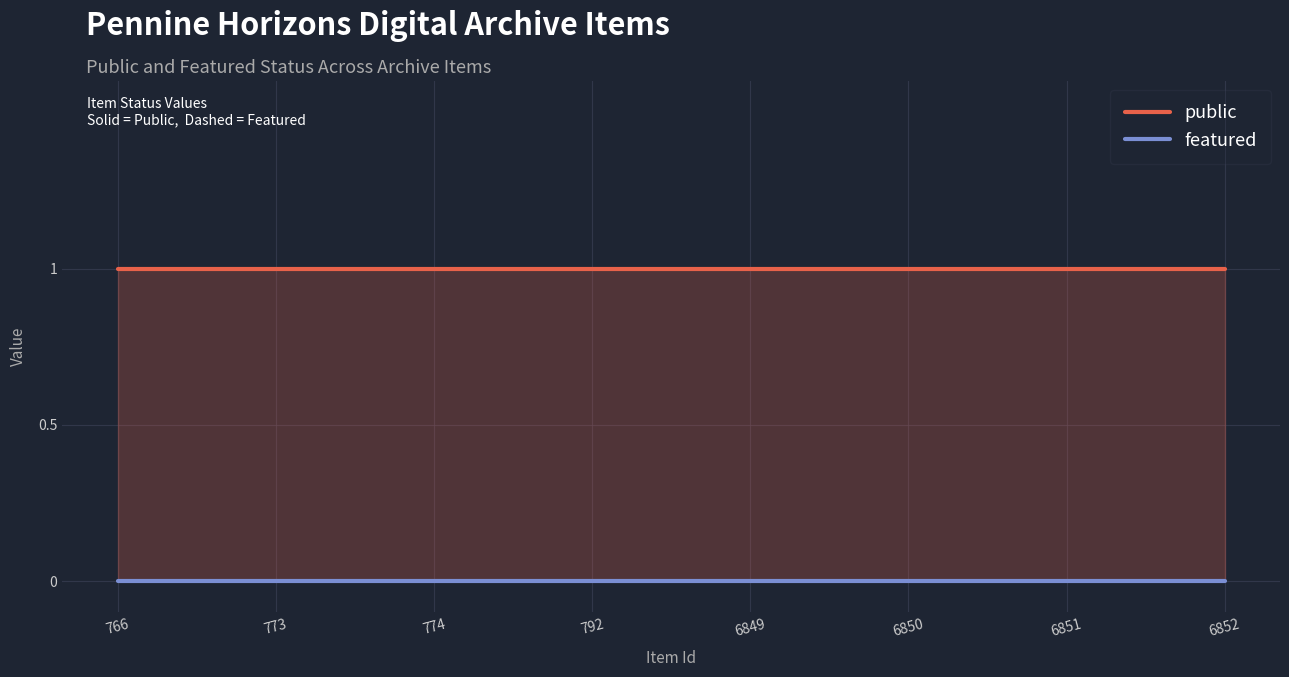

How many lines are shown in the chart?

2